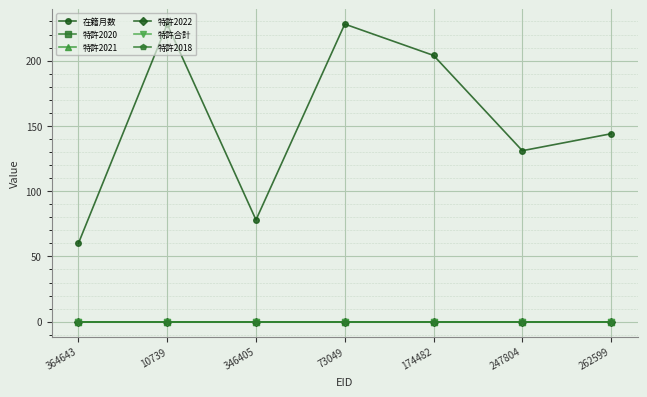

Is this an area chart (filled region under the line)?

No